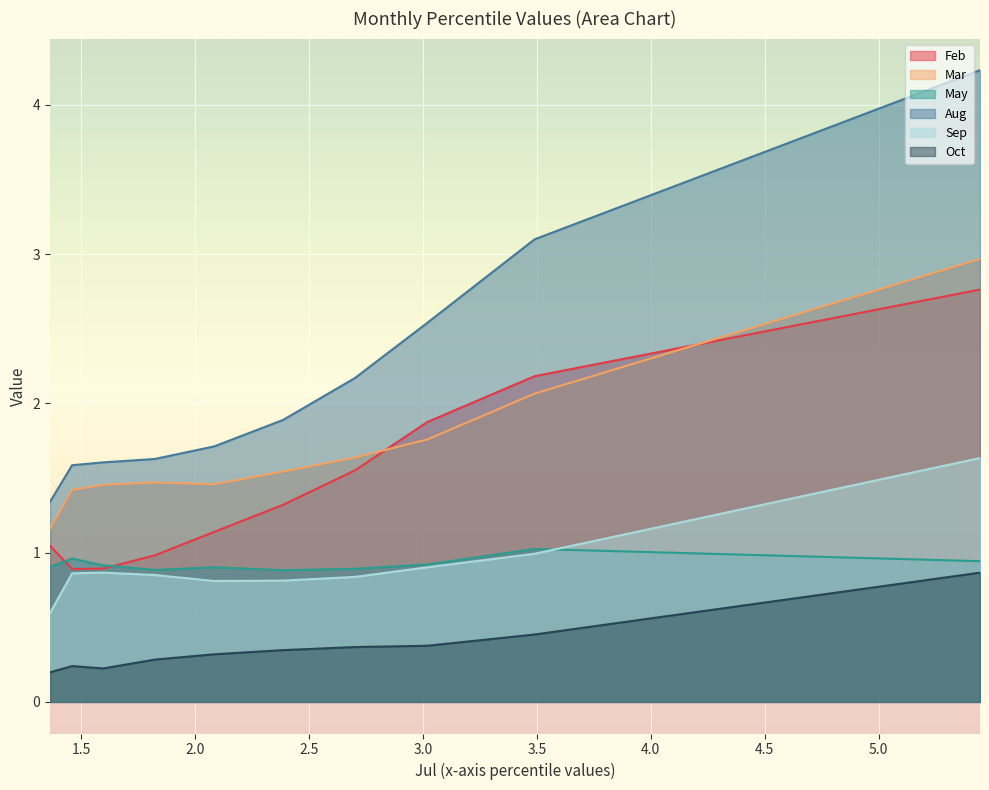

Reading left to right, what are all the values shown in this chart?

Feb: pct05=2.8	pct15=2.2	pct25=1.9	pct35=1.6	pct45=1.3	pct55=1.1	pct65=1.0	pct75=0.9	pct85=0.9	pct95=1.0
Mar: pct05=3.0	pct15=2.1	pct25=1.8	pct35=1.6	pct45=1.5	pct55=1.5	pct65=1.5	pct75=1.5	pct85=1.4	pct95=1.2
May: pct05=0.9	pct15=1.0	pct25=0.9	pct35=0.9	pct45=0.9	pct55=0.9	pct65=0.9	pct75=0.9	pct85=1.0	pct95=0.9
Aug: pct05=4.2	pct15=3.1	pct25=2.5	pct35=2.2	pct45=1.9	pct55=1.7	pct65=1.6	pct75=1.6	pct85=1.6	pct95=1.3
Sep: pct05=1.6	pct15=1.0	pct25=0.9	pct35=0.8	pct45=0.8	pct55=0.8	pct65=0.9	pct75=0.9	pct85=0.9	pct95=0.6
Oct: pct05=0.9	pct15=0.5	pct25=0.4	pct35=0.4	pct45=0.3	pct55=0.3	pct65=0.3	pct75=0.2	pct85=0.2	pct95=0.2